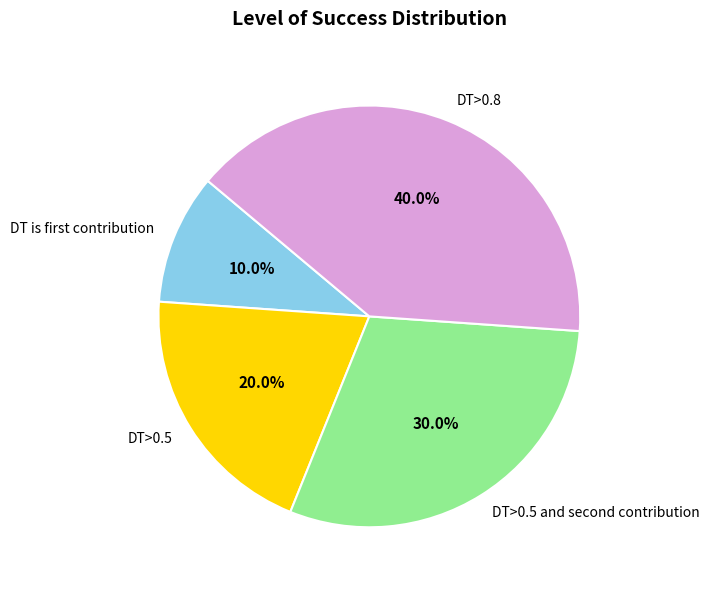

How many segments does this pie chart have?

4